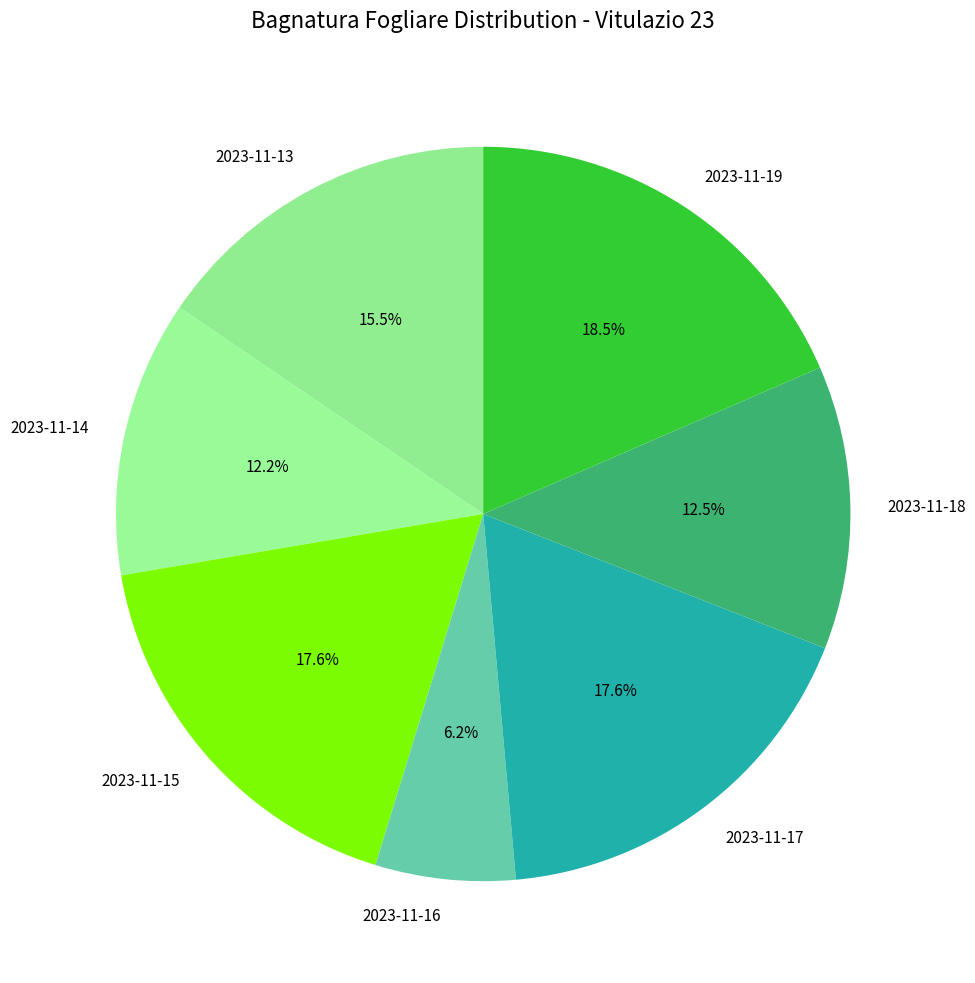

Which slice is the smallest?

2023-11-16